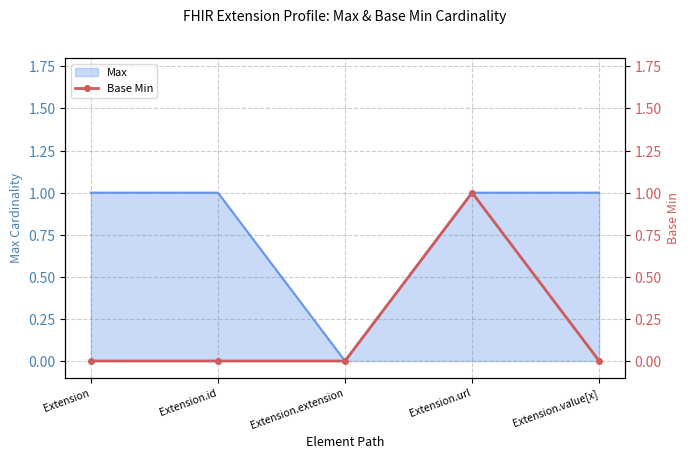

True or false: the data has more than 2 interior local peaks.

False